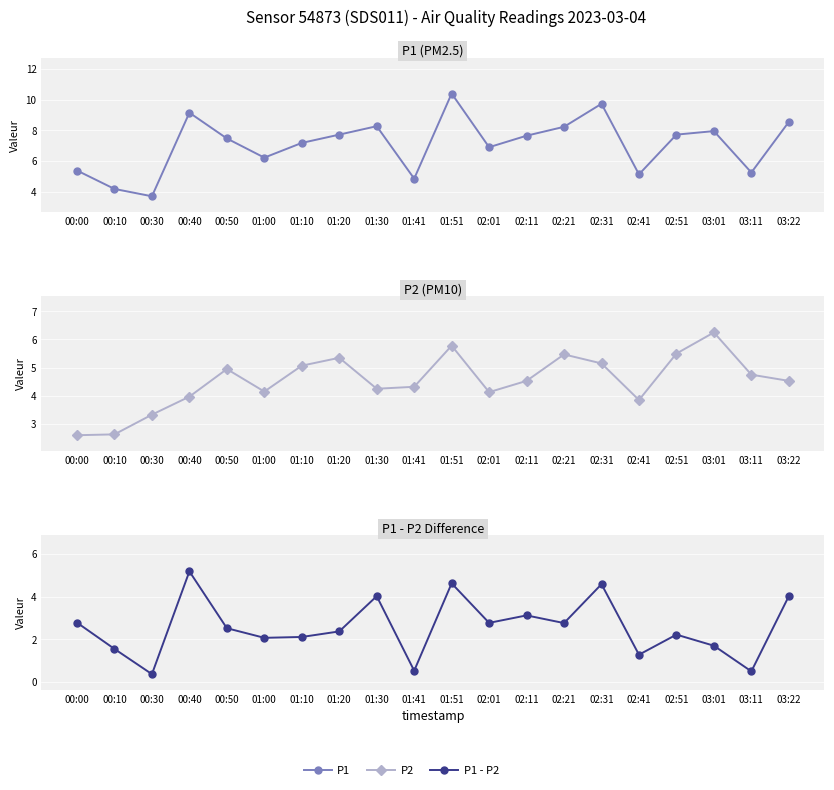

At which category does P1 - P2 reach its first local valley?

00:30